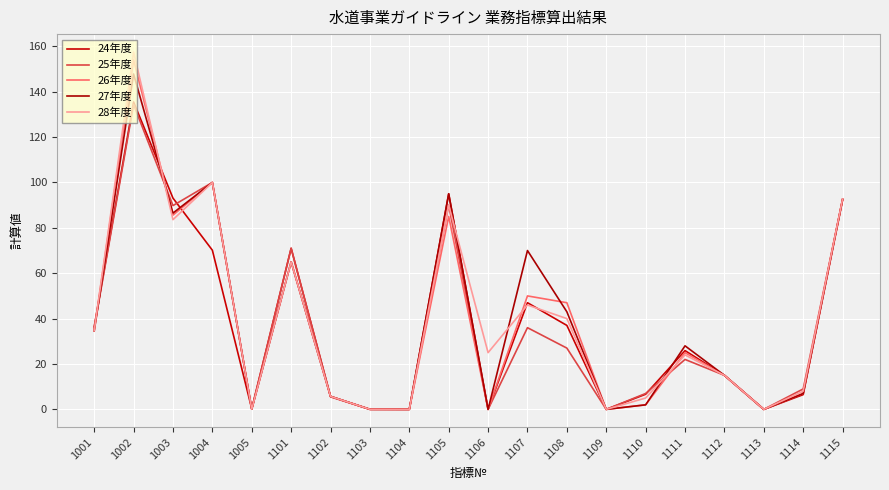

What is the average value of the 28年度 series?

39.6